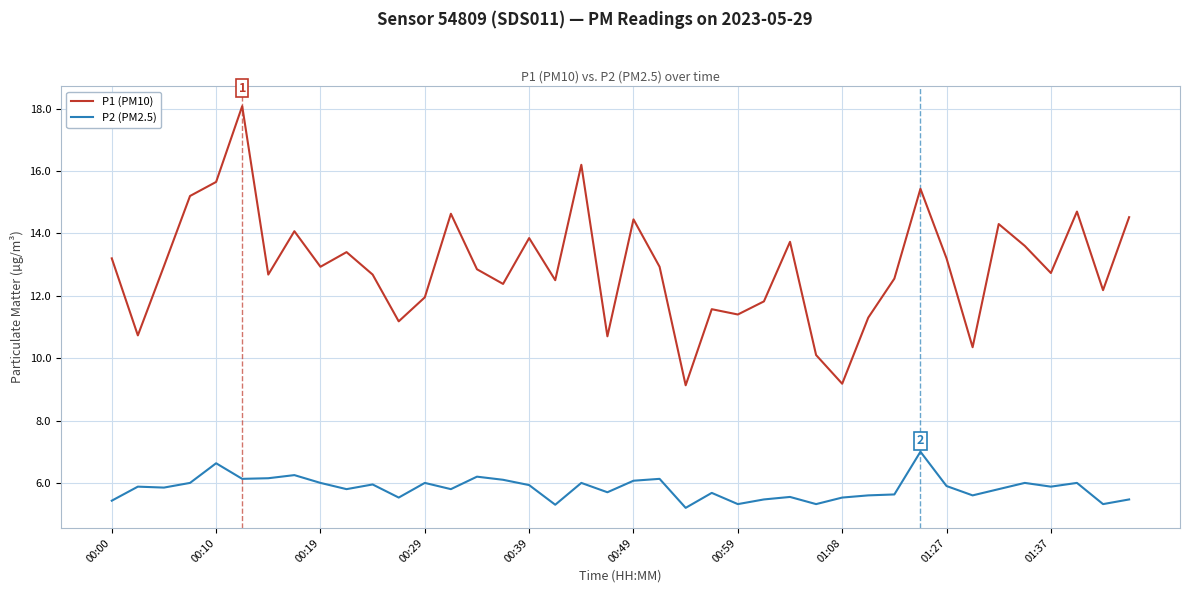

At how many categories does at least one series exceed 5?

40